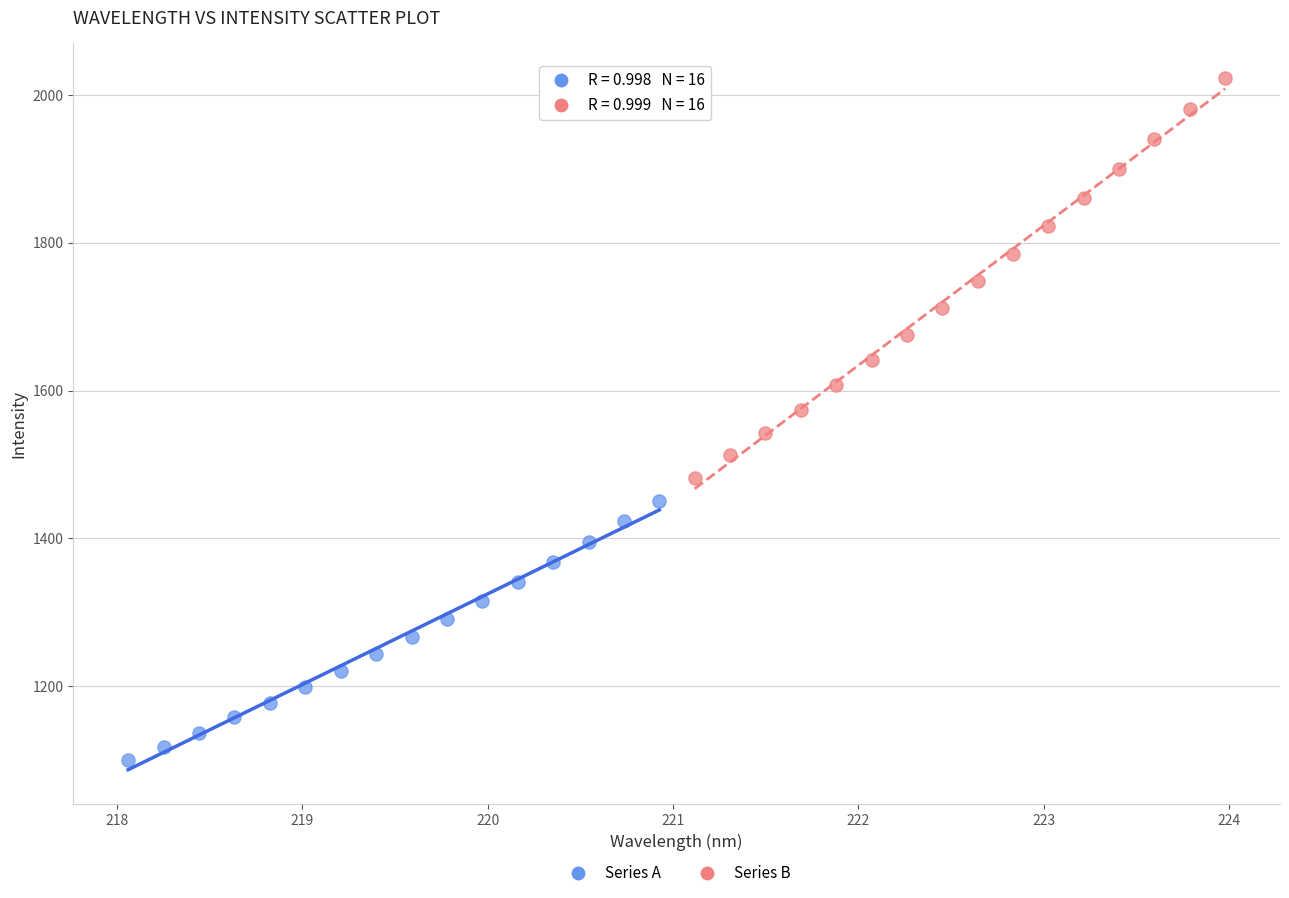

Which series reaches the minimum Y coordinate?

Series A